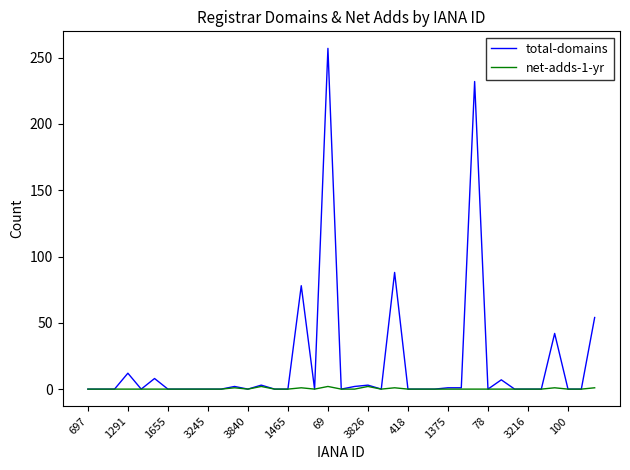

List the series in order of their overall mean, highest first.

total-domains, net-adds-1-yr